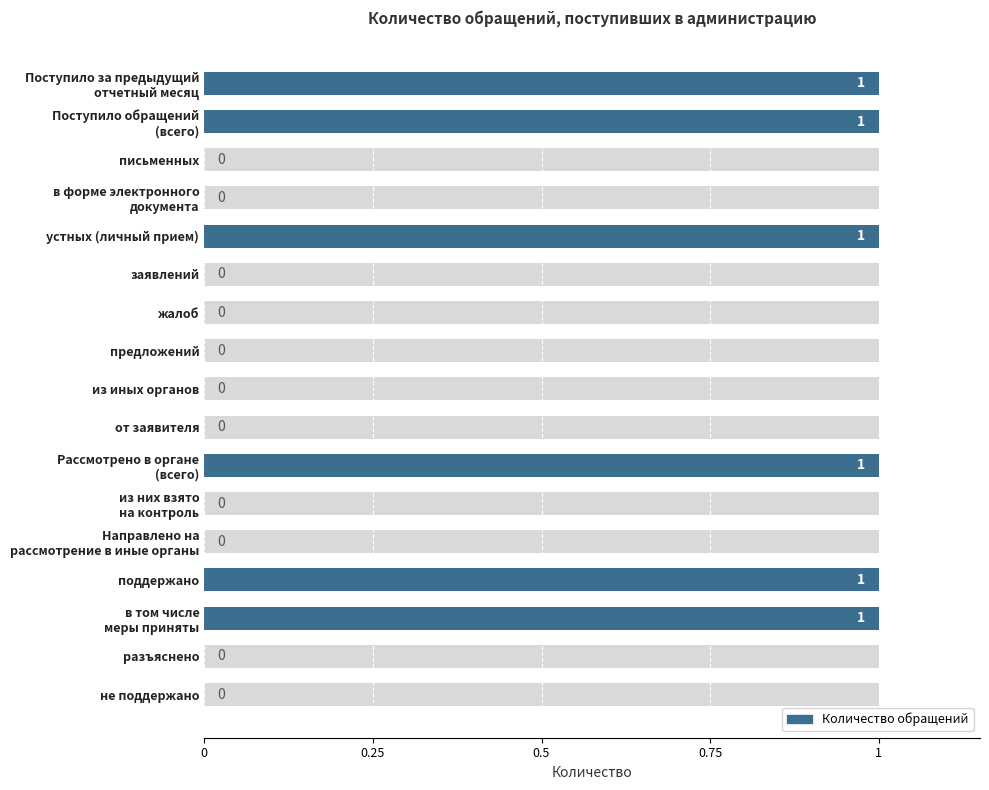

Count the number of values greater than 0.

6